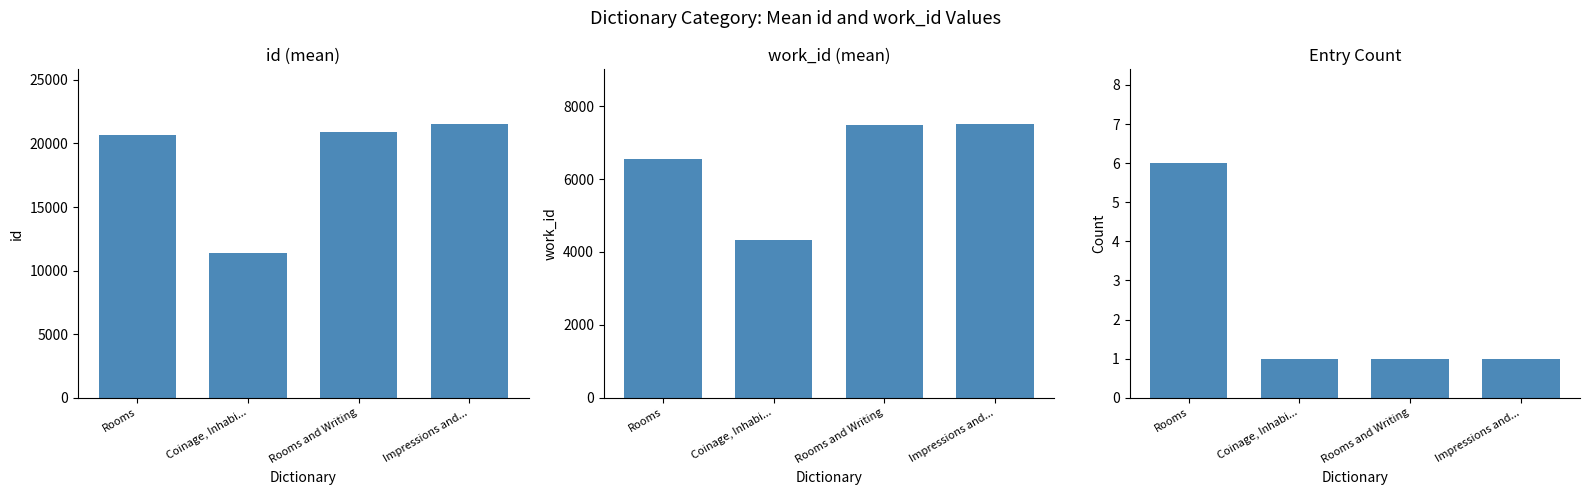

The count series shows 0.2 at Impressions and.... True or false?

False